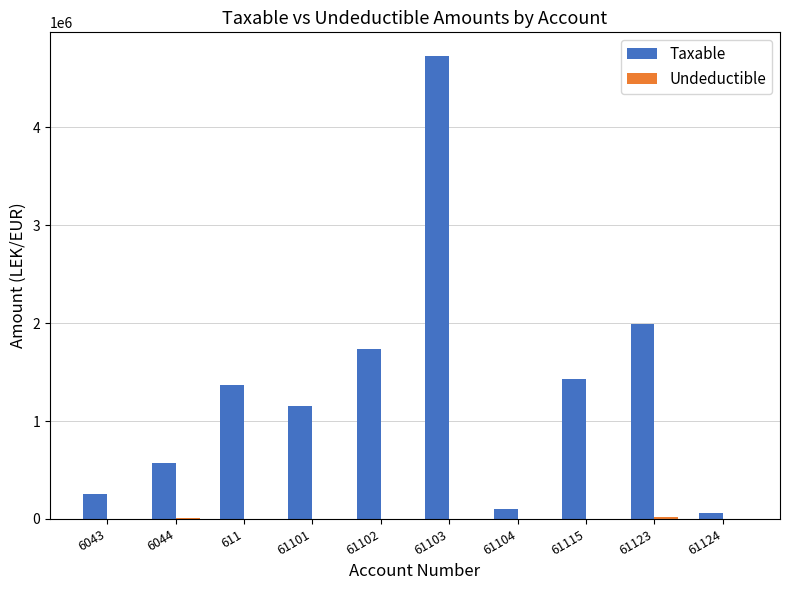

Between 6043 and 61103, which series saw the biggest shift?

Taxable